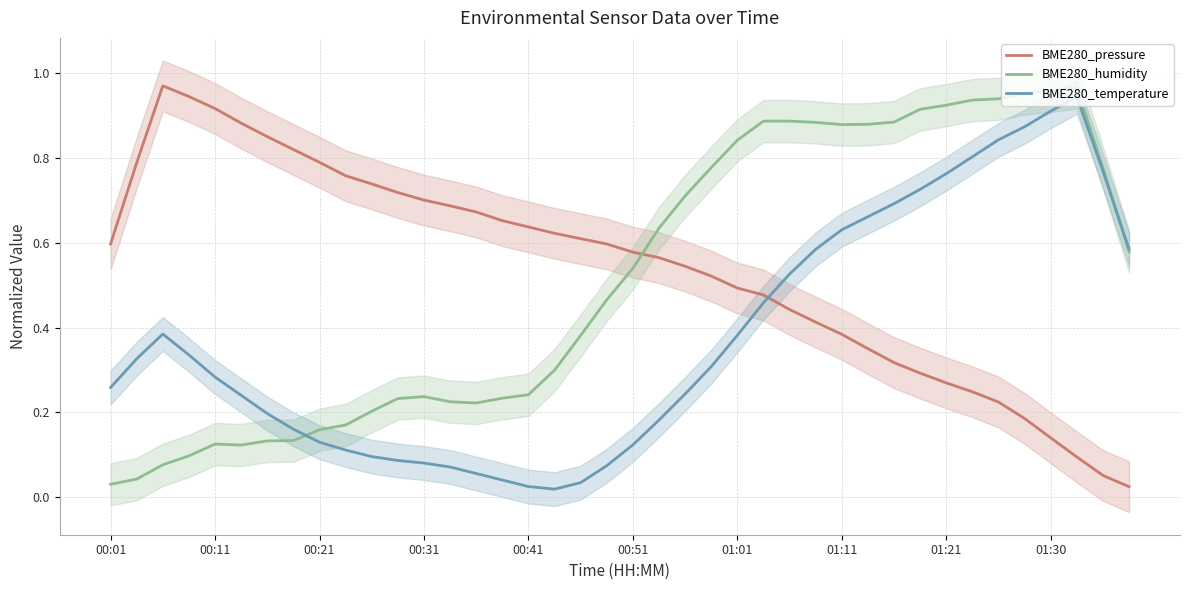

What is the difference between the BME280_humidity values at 11 and 34?

0.7